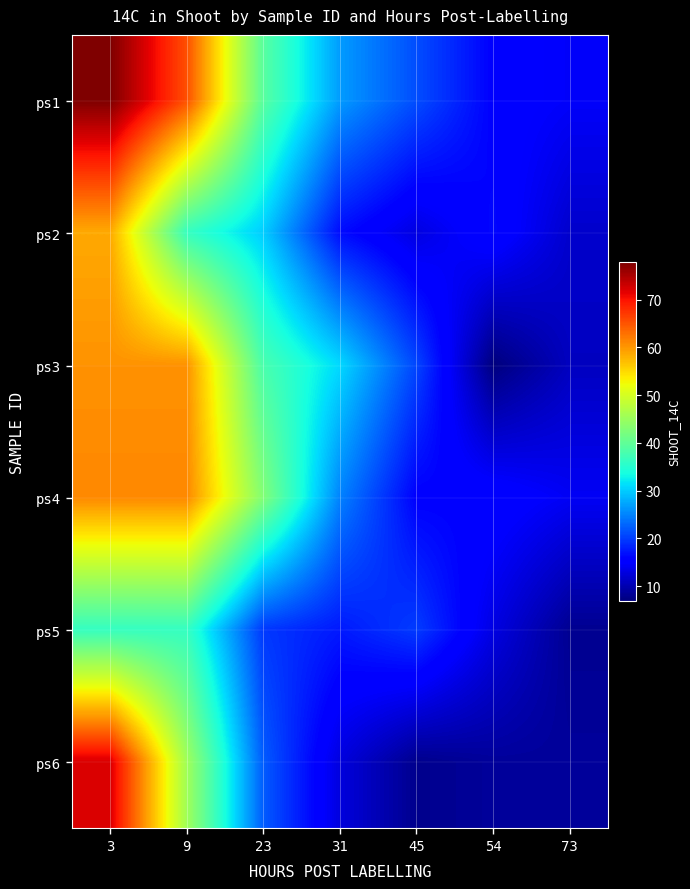

Reading left to right, list all the values displayed in this chart.

ps1: 3=77.8	9=65.4	23=39.3	31=26.6	45=21.2	54=15.6	73=14.5
ps2: 3=58.7	9=36.4	23=30.1	31=16.5	45=12.9	54=16.2	73=11.7
ps3: 3=60.4	9=60.4	23=38.0	31=30.9	45=20.6	54=6.8	73=10.9
ps4: 3=61.2	9=61.2	23=42.9	31=24.8	45=15.6	54=15.9	73=14.2
ps5: 3=36.3	9=36.3	23=19.7	31=17.5	45=19.9	54=13.0	73=8.1
ps6: 3=72.3	9=45.5	23=22.1	31=12.7	45=7.8	54=8.6	73=8.6